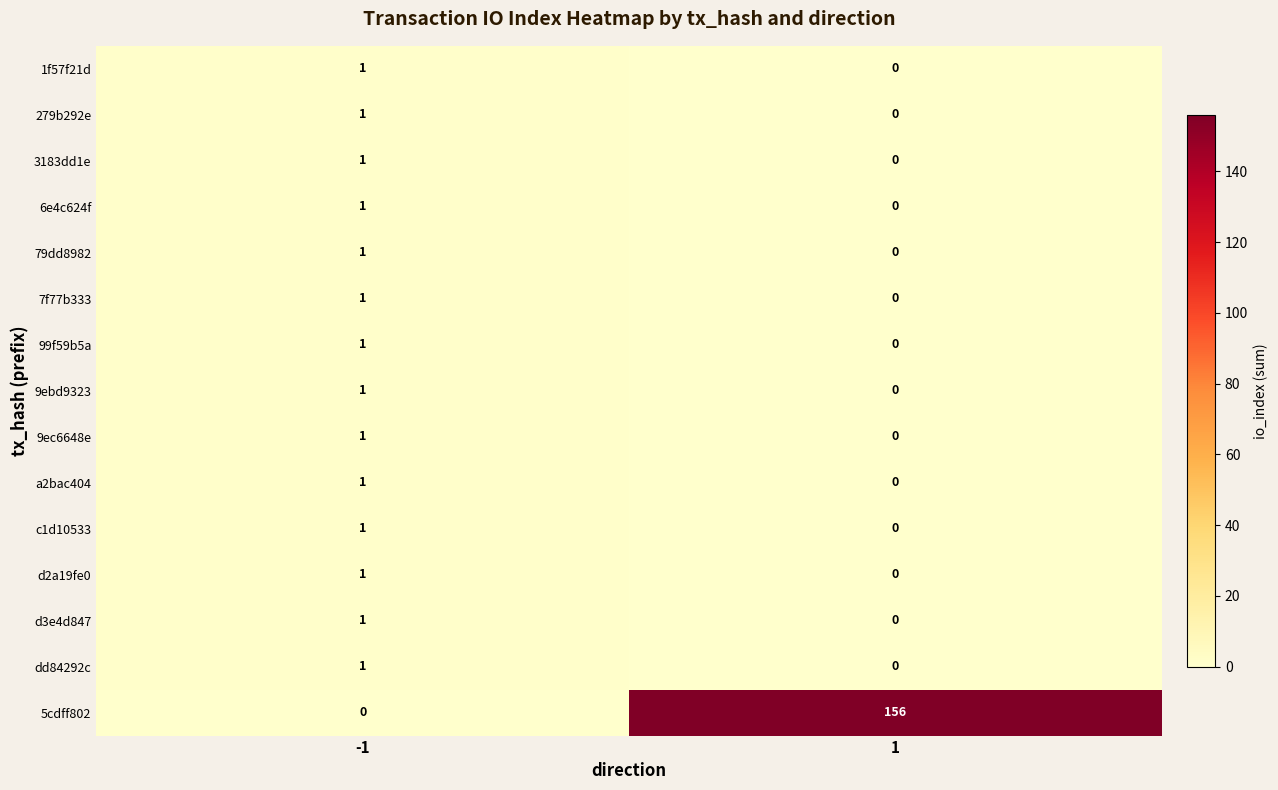

List the labels in order of d2a19fe0 value, smallest first.

1, -1